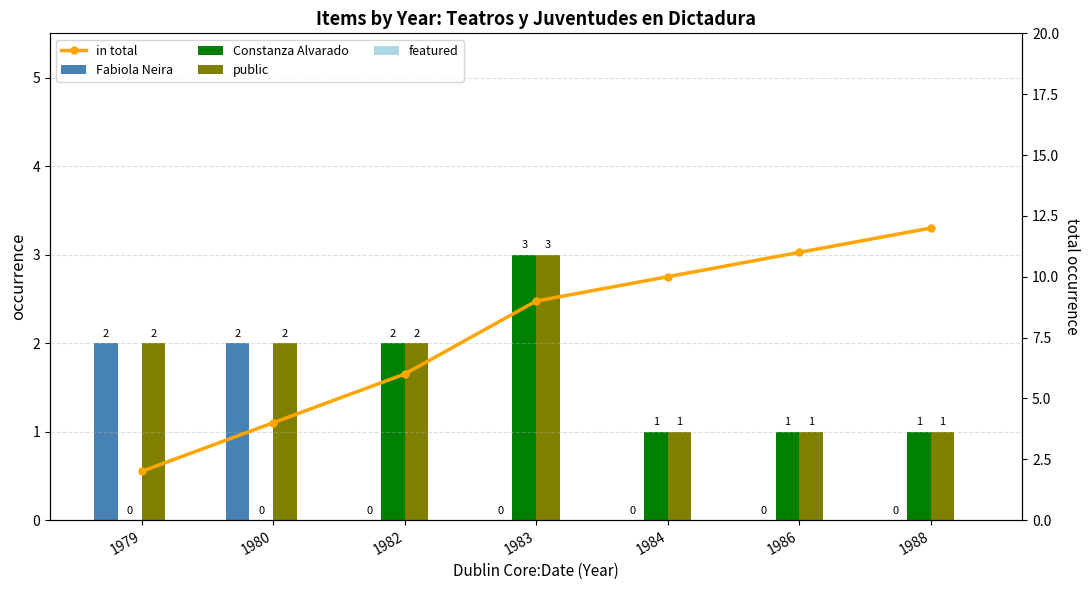

What is the difference between the maximum and minimum values in the Constanza Alvarado series?

3